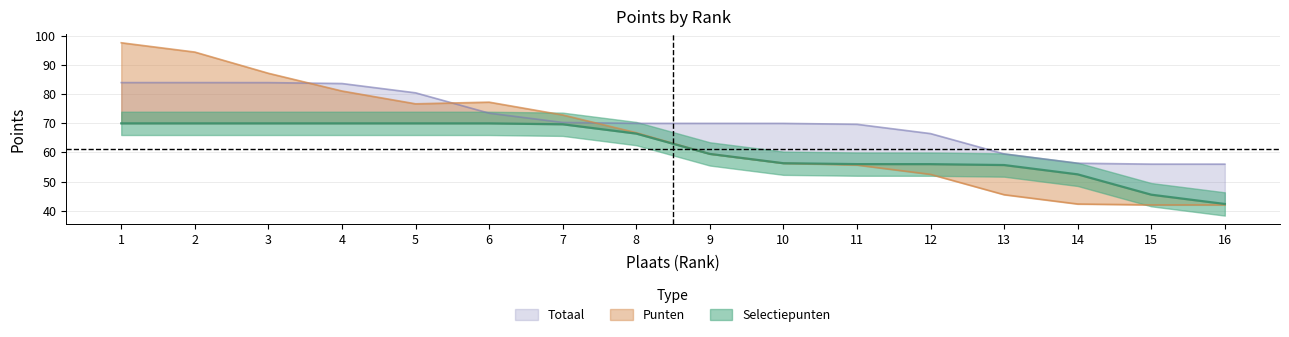

Which label corresponds to the largest value in the chart?

1